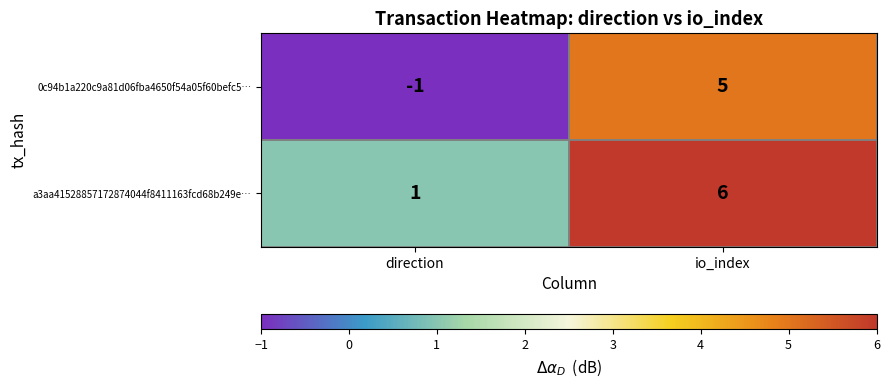

Which label corresponds to the smallest value in the chart?

direction